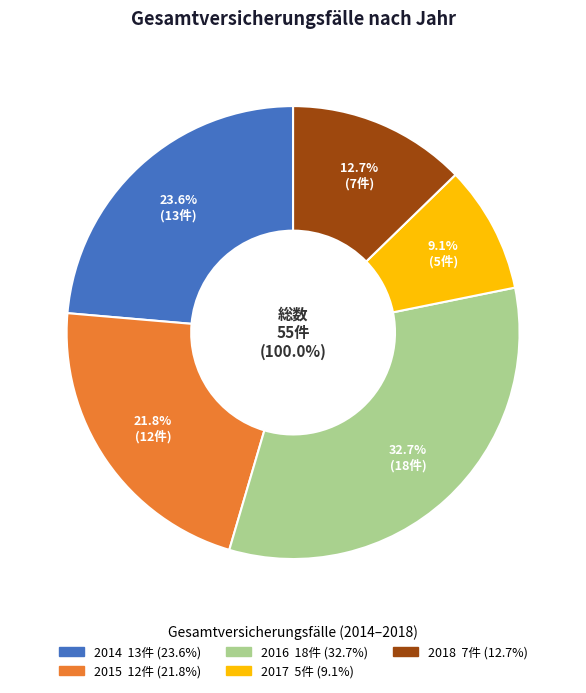

To the nearest percent, what portion does 2017 represent?

9%